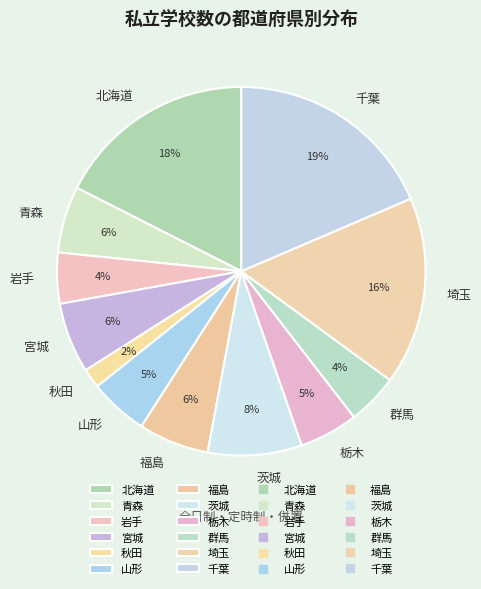

To the nearest percent, what is the combined percentage of 栃木 and 北海道?

23%